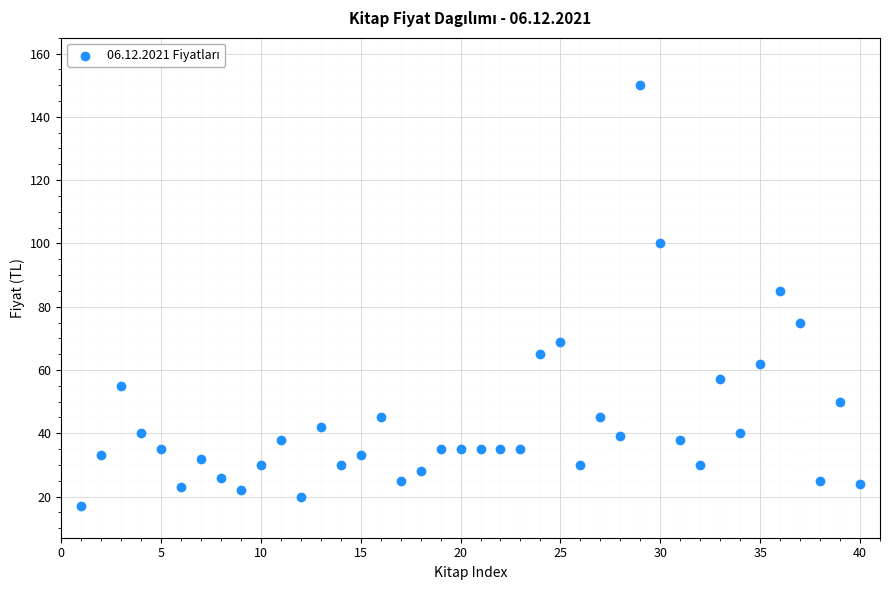

What Y value in the scatter plot is closest to 83?

85